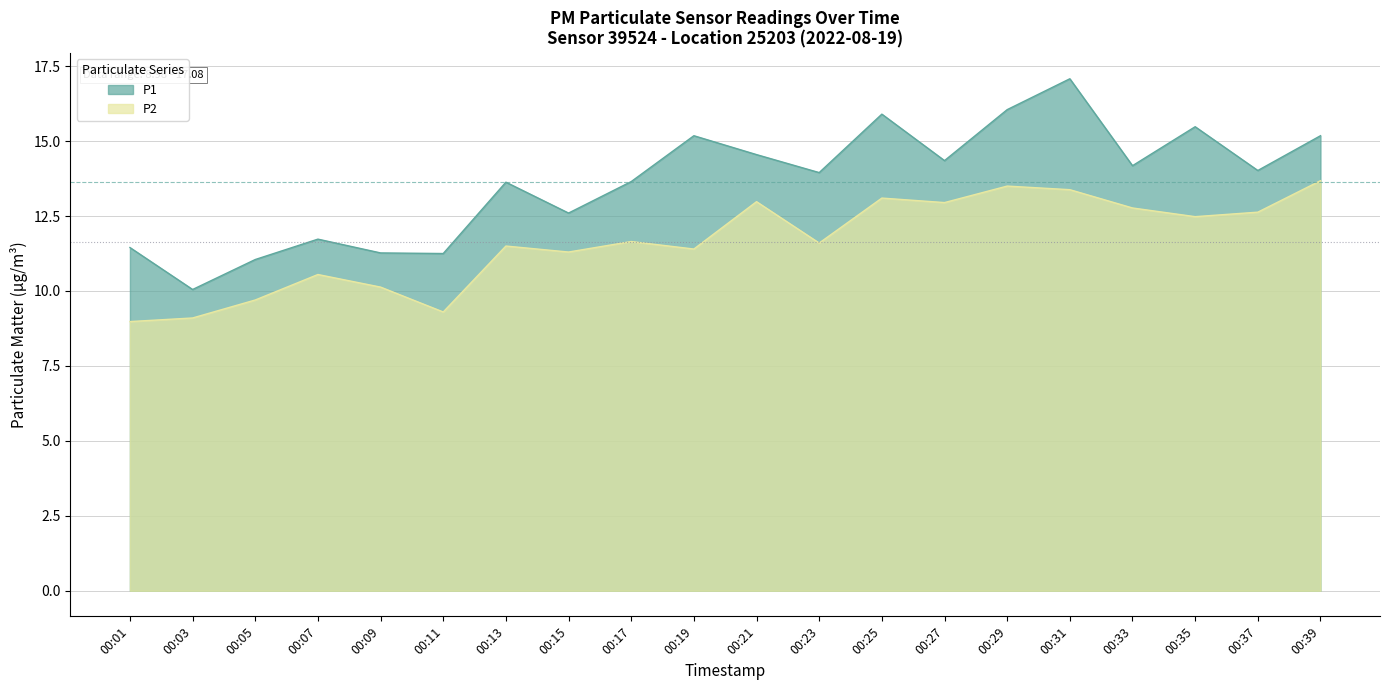

Where is the first local maximum for P2?

00:07